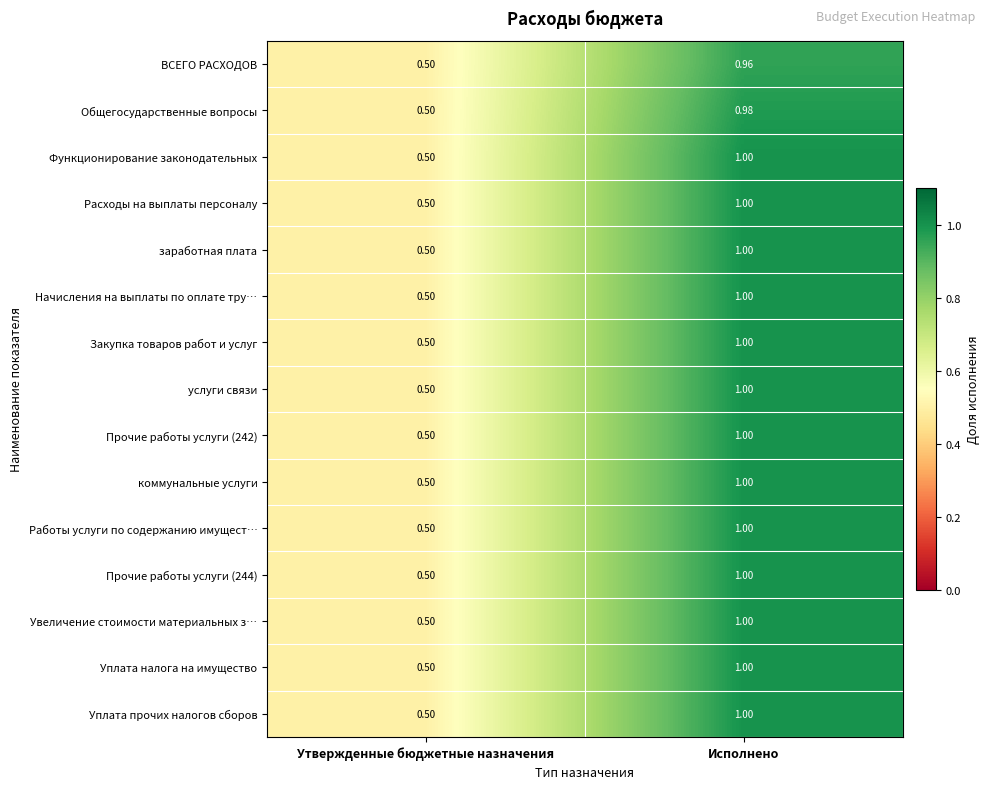

At which category does the chart reach its minimum across all series?

Утвержденные бюджетные назначения